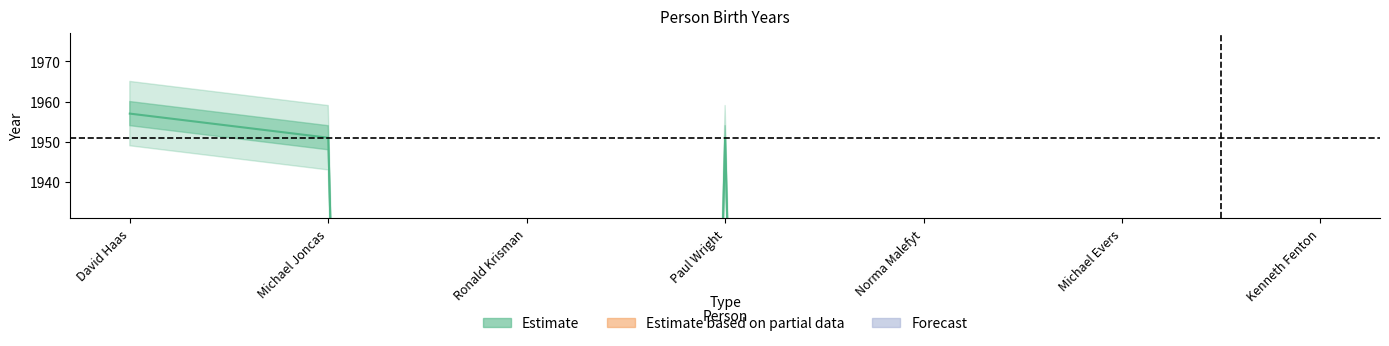

Where is the data nearest to the value 978?

Michael Joncas